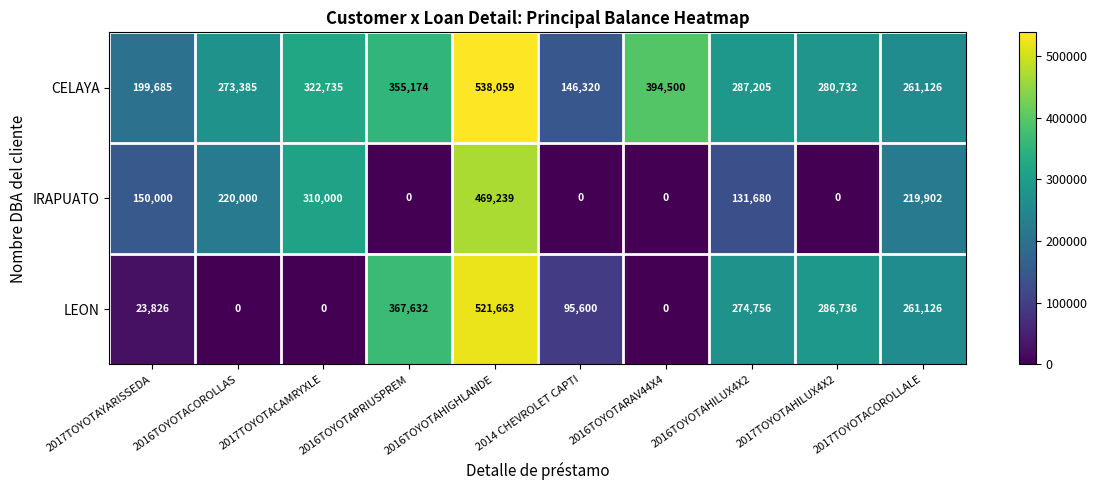

What is the spread (max minus min) of values at 2017TOYOTACAMRYXLE?

322735